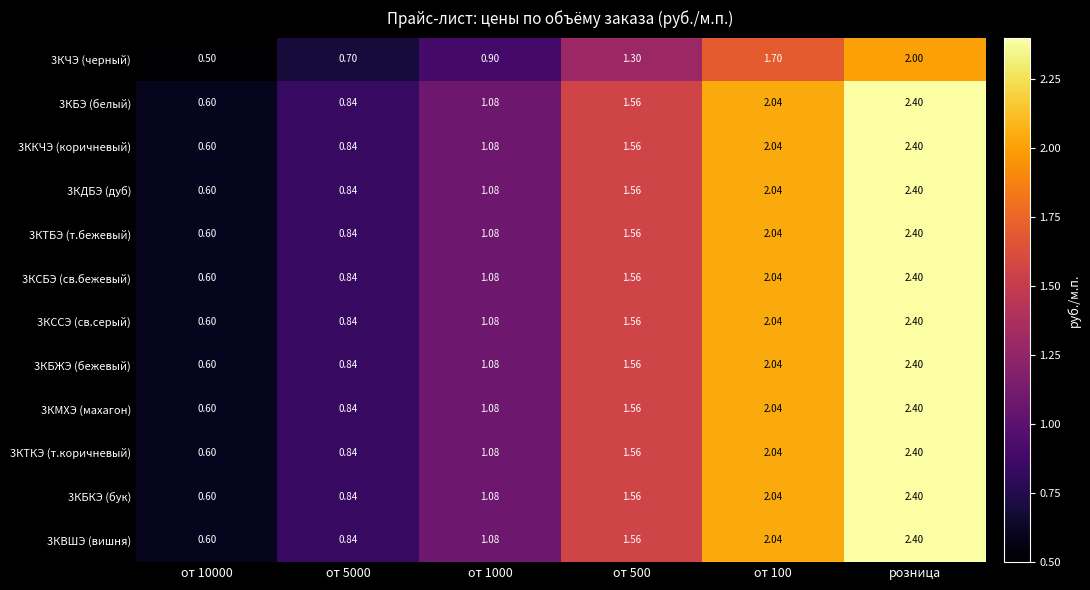

At which category is the sum across all series the highest?

розница